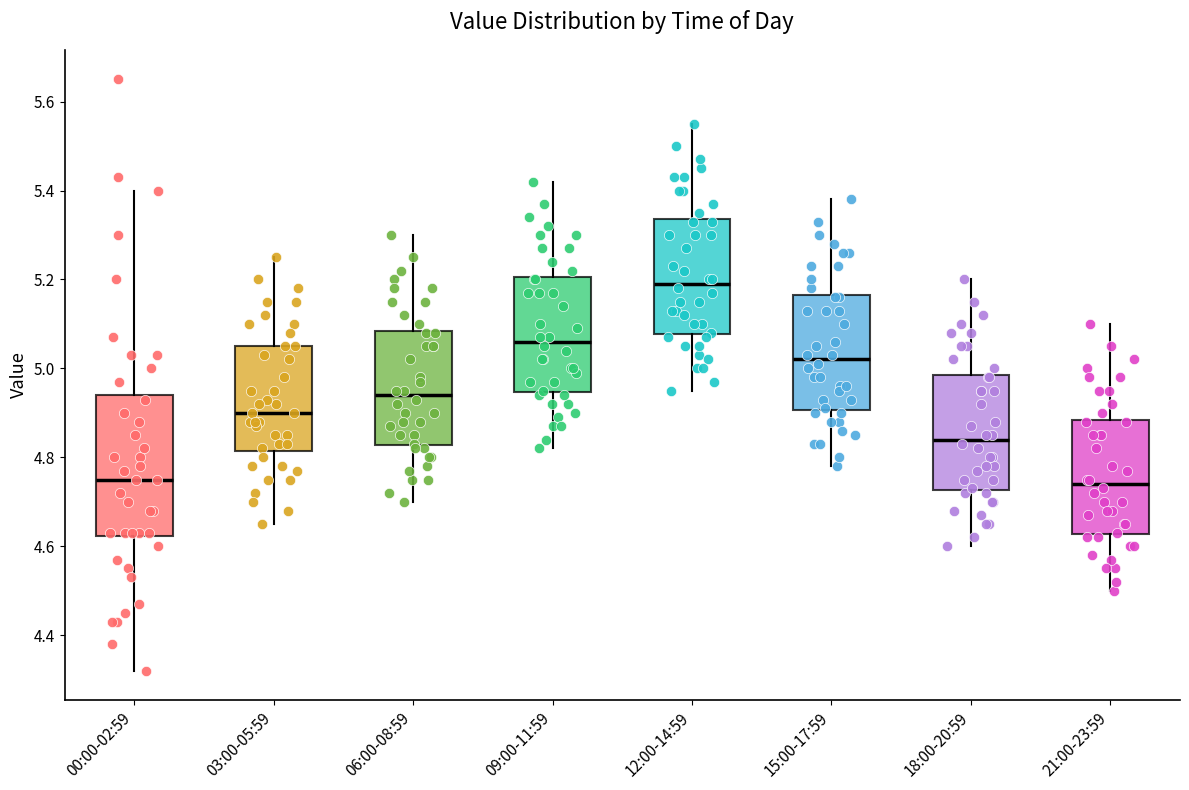

Reading left to right, read every box against the y-axis: the position of its median line, the range the box covers, and the ends of its whiskers. The values are not printed on the chart, so give them approximately, as read against the axis.

00:00-02:59: median 4.76, box 4.62 to 4.94, whiskers 4.32 to 5.40
03:00-05:59: median 4.90, box 4.82 to 5.06, whiskers 4.66 to 5.26
06:00-08:59: median 4.94, box 4.82 to 5.08, whiskers 4.70 to 5.30
09:00-11:59: median 5.06, box 4.94 to 5.20, whiskers 4.82 to 5.42
12:00-14:59: median 5.20, box 5.08 to 5.34, whiskers 4.96 to 5.56
15:00-17:59: median 5.02, box 4.90 to 5.16, whiskers 4.78 to 5.38
18:00-20:59: median 4.84, box 4.72 to 4.98, whiskers 4.60 to 5.20
21:00-23:59: median 4.74, box 4.62 to 4.88, whiskers 4.50 to 5.10